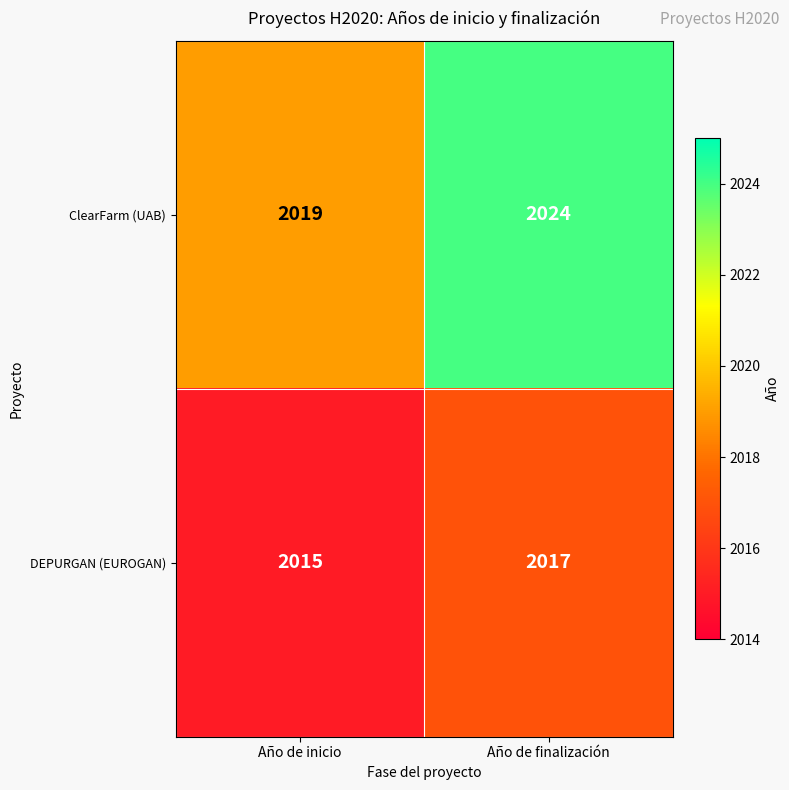

At how many categories does at least one series exceed 2016?

2